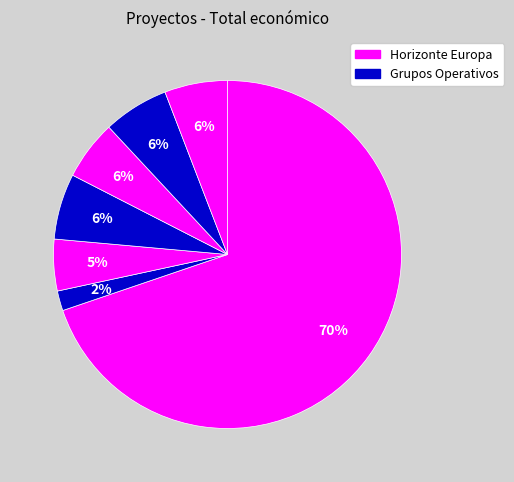

Is there any slice that represents more than half of the pie?

Yes